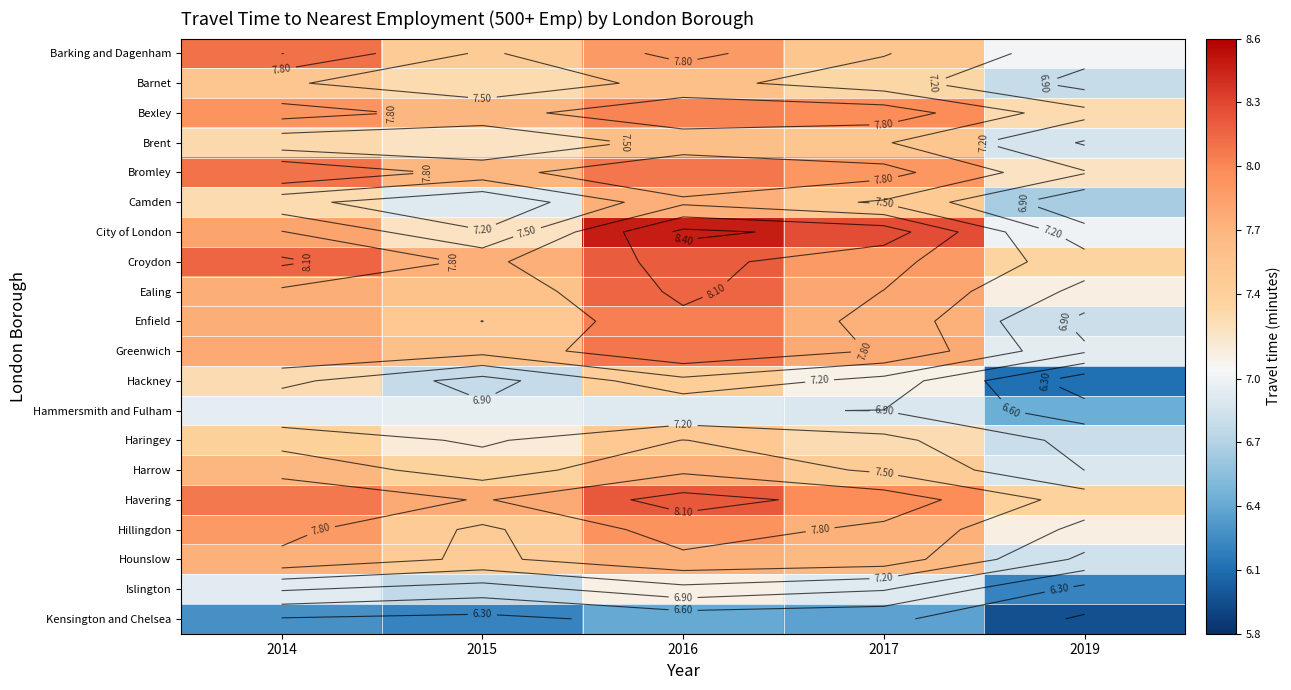

At which label is Enfield closest to 7?

2019